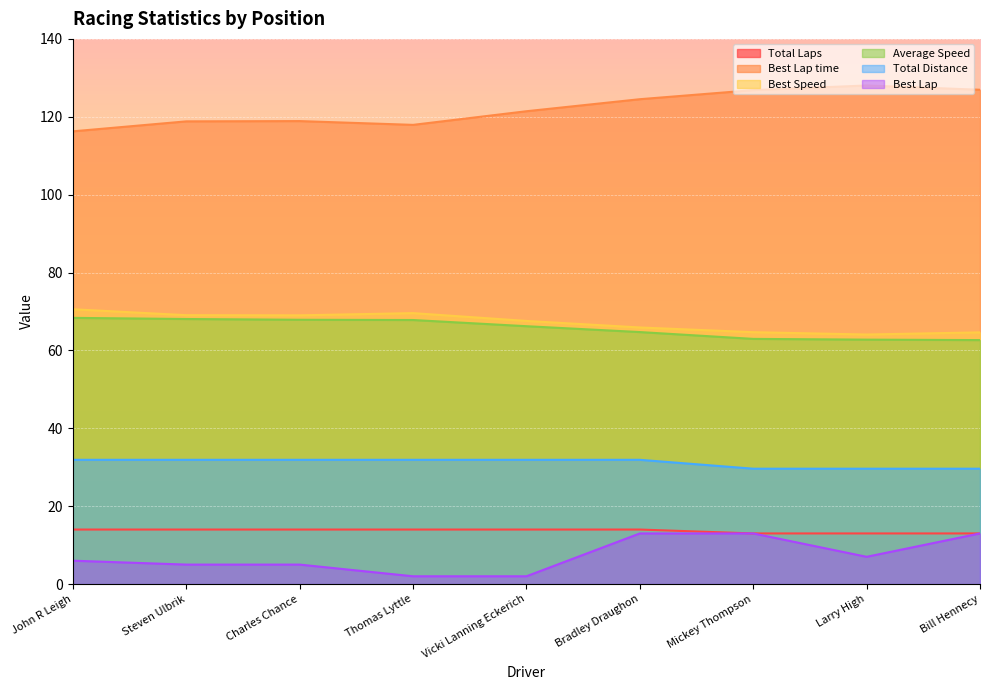

The value of Average Speed at Thomas Lyttle is 67.8. True or false?

True